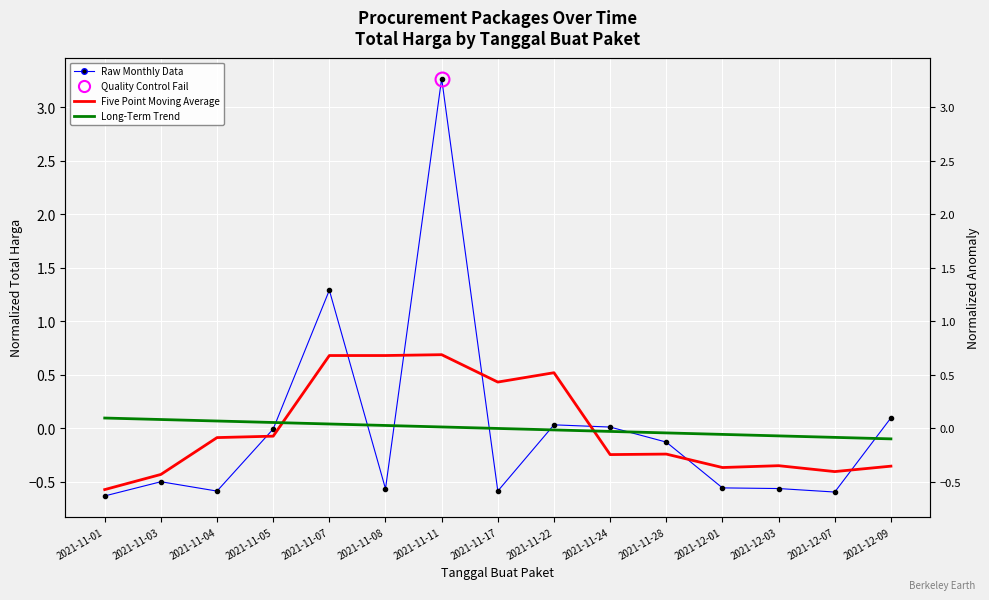

Rank the categories by Raw Monthly Data value from highest to lowest.

2021-11-11, 2021-11-07, 2021-12-09, 2021-11-22, 2021-11-24, 2021-11-05, 2021-11-28, 2021-11-03, 2021-12-01, 2021-12-03, 2021-11-08, 2021-11-17, 2021-11-04, 2021-12-07, 2021-11-01